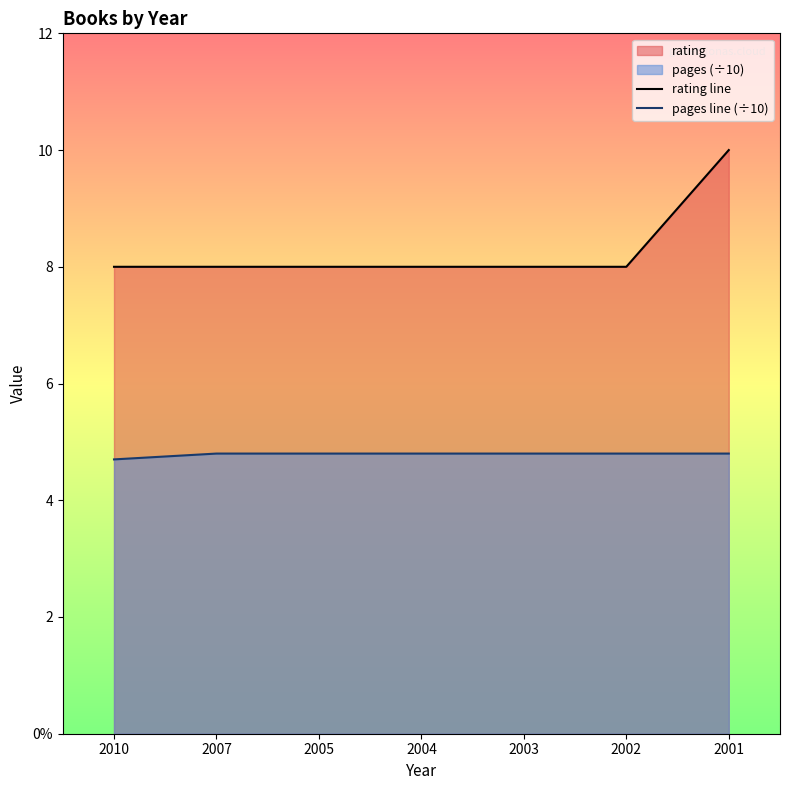

Reading left to right, what are all the values shown in this chart?

rating line: 8.0	8.0	8.0	8.0	8.0	8.0	10.0
pages line (÷10): 4.7	4.8	4.8	4.8	4.8	4.8	4.8